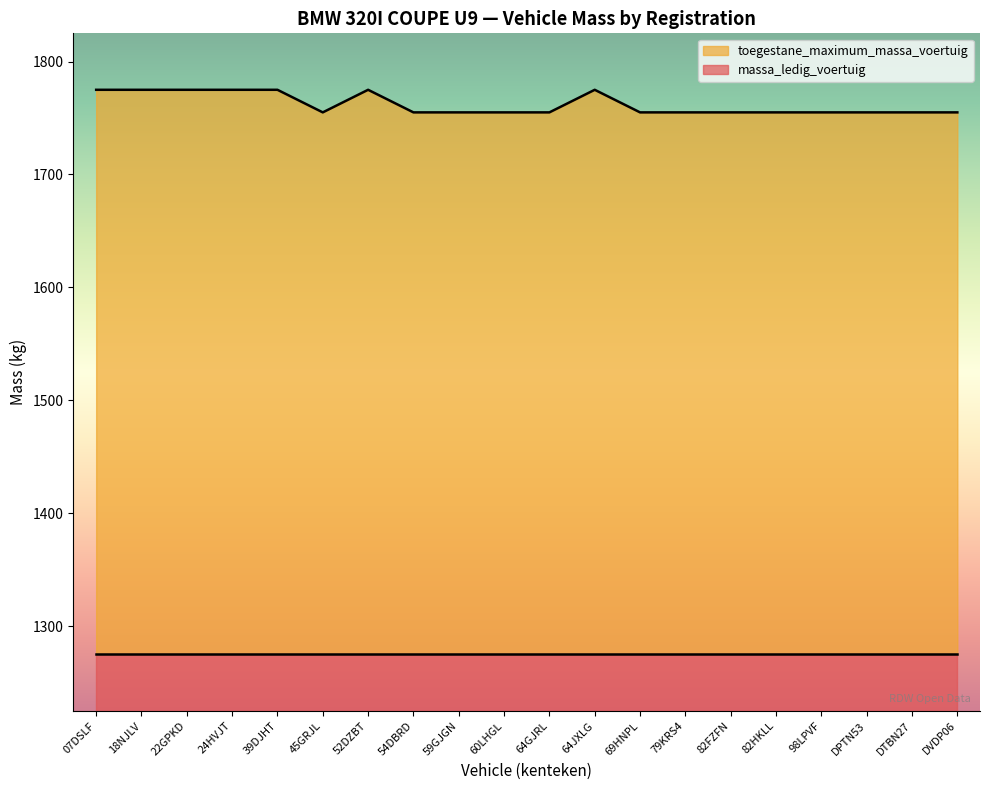

Rank the categories by value from highest to lowest.

07DSLF, 18NJLV, 22GPKD, 24HVJT, 39DJHT, 52DZBT, 64JXLG, 45GRJL, 54DBRD, 59GJGN, 60LHGL, 64GJRL, 69HNPL, 79KRS4, 82FZFN, 82HKLL, 98LPVF, DPTN53, DTBN27, DVDP06